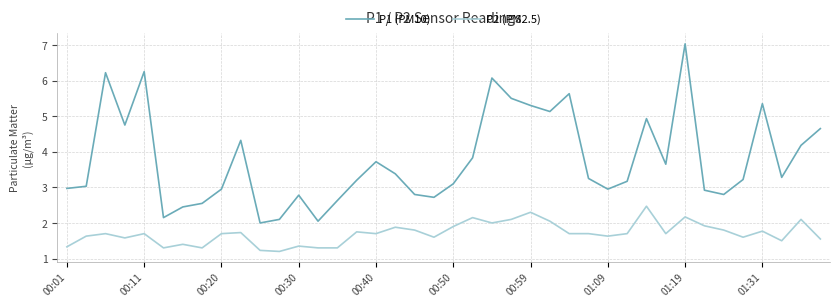

What is the greatest value displayed?

7.0